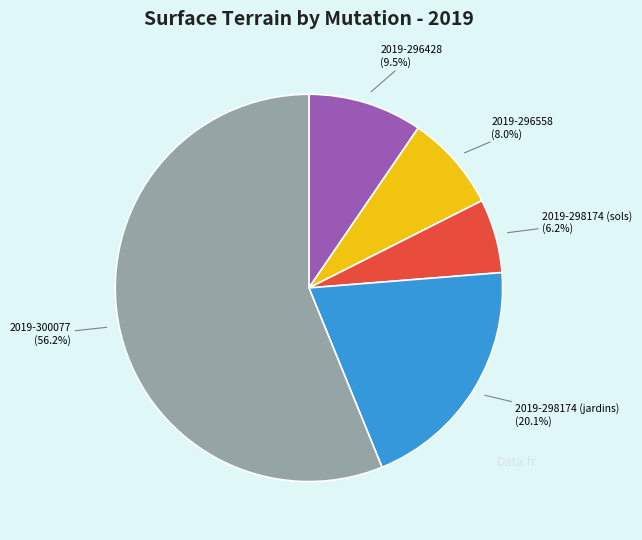

To the nearest percent, what is the difference between the largest and smallest slice percentages?

50%